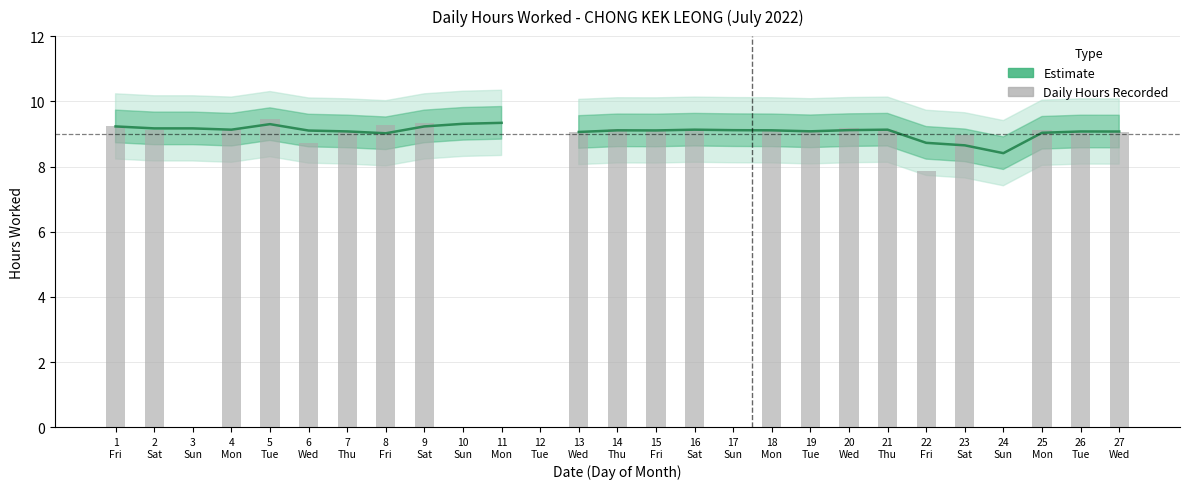

What is the value of the Daily Hours bar at the 5th from the left?

9.4